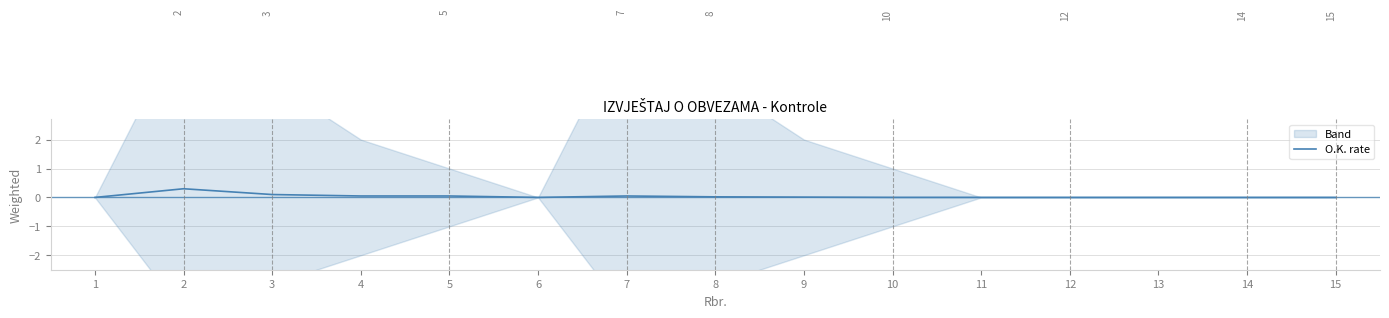

The chart shows a value of 0.1 at 5. True or false?

False